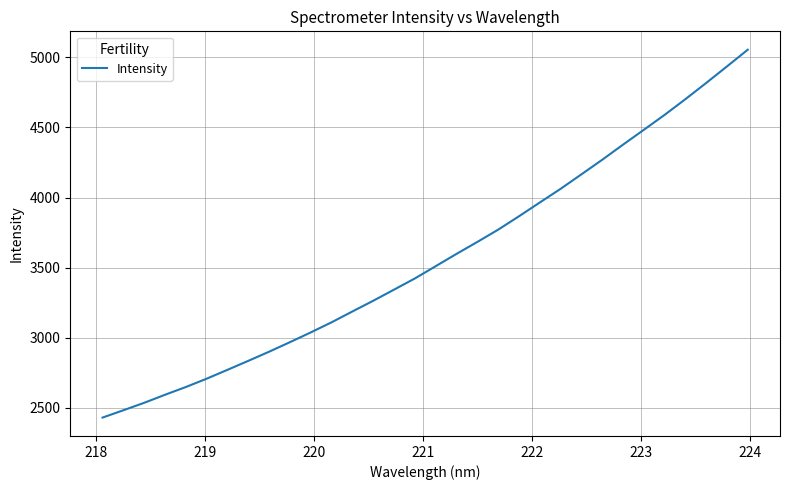

How many lines are shown in the chart?

1